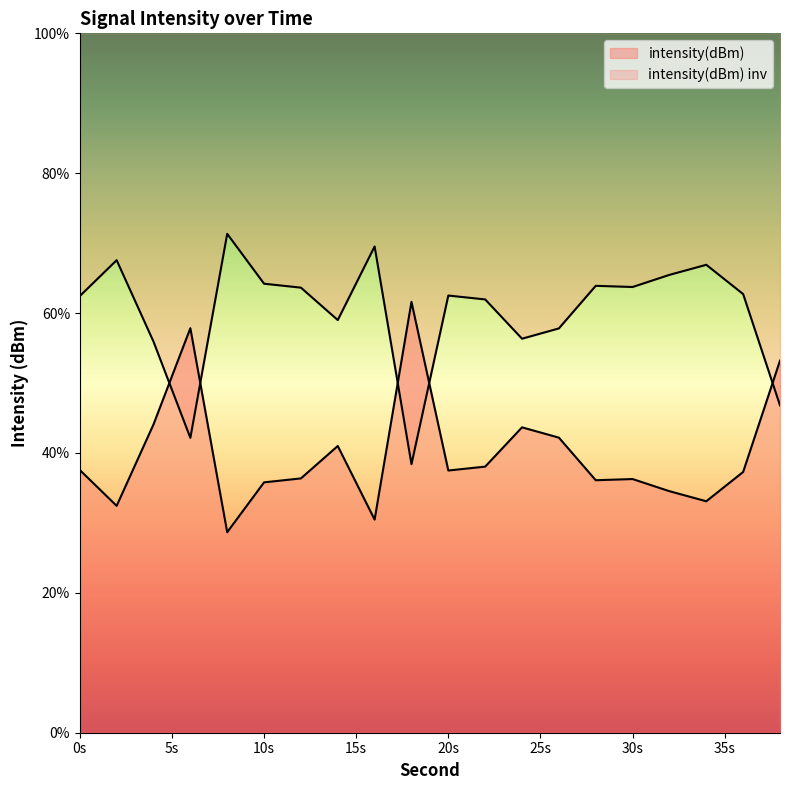

How many interior local peaks (higher than both neighbors) does the data have?

5